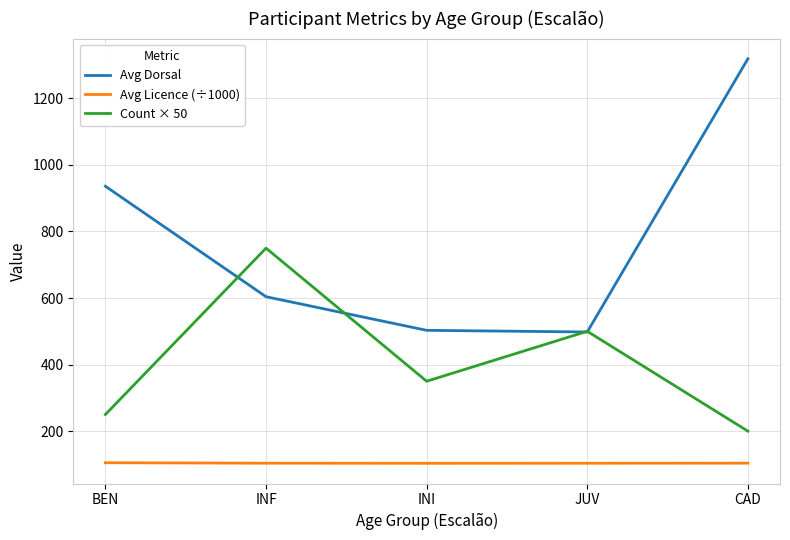

Rank the series by their maximum value, from highest to lowest.

Avg Dorsal, Count × 50, Avg Licence (÷1000)